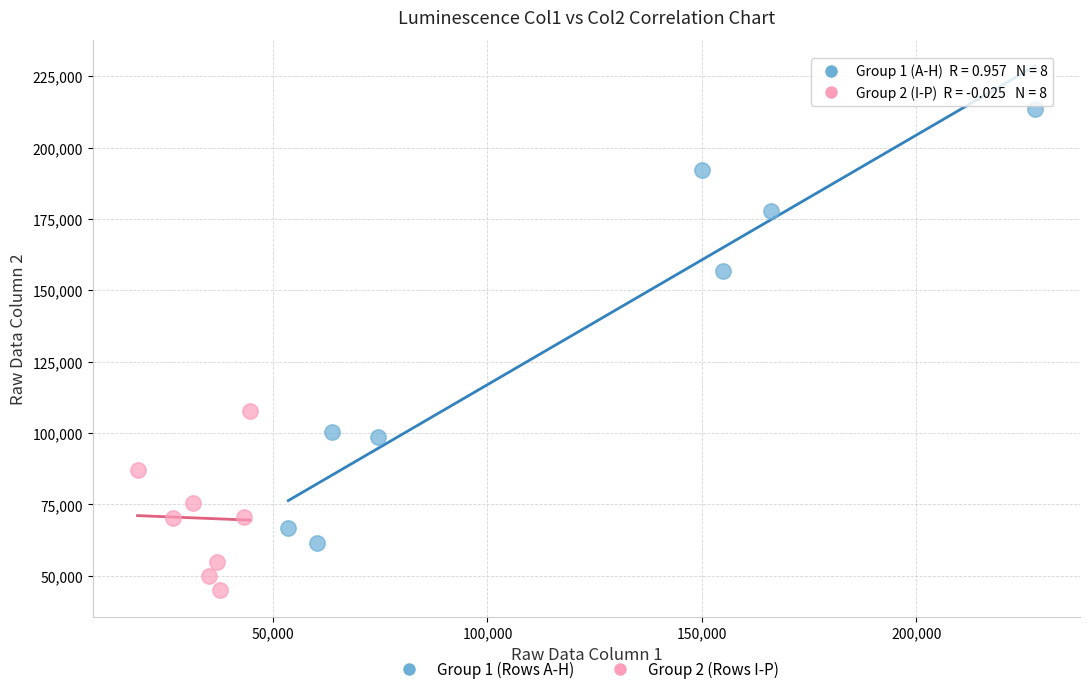

Which series reaches the minimum Y coordinate?

Group 2 (Rows I-P)